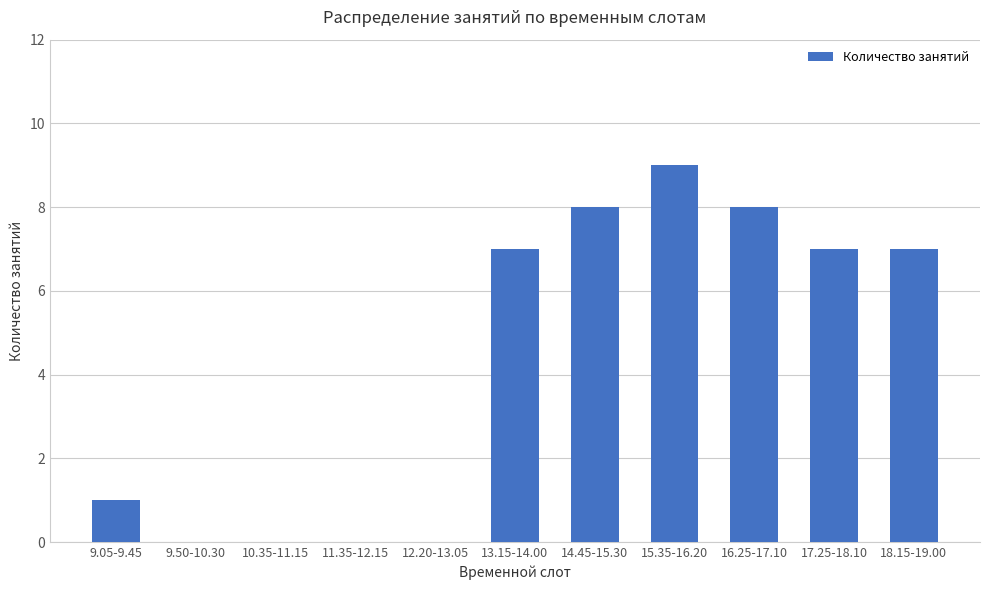

Approximately how many times larger is the value at 9.05-9.45 compared to 15.35-16.20?

0.1